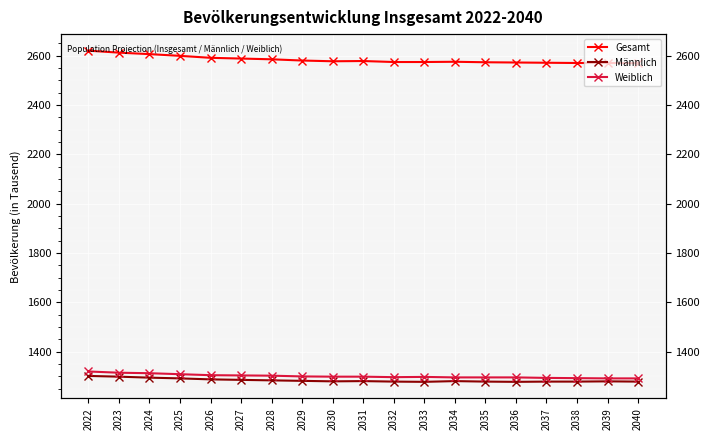

The Weiblich series shows 661 at 2034. True or false?

False